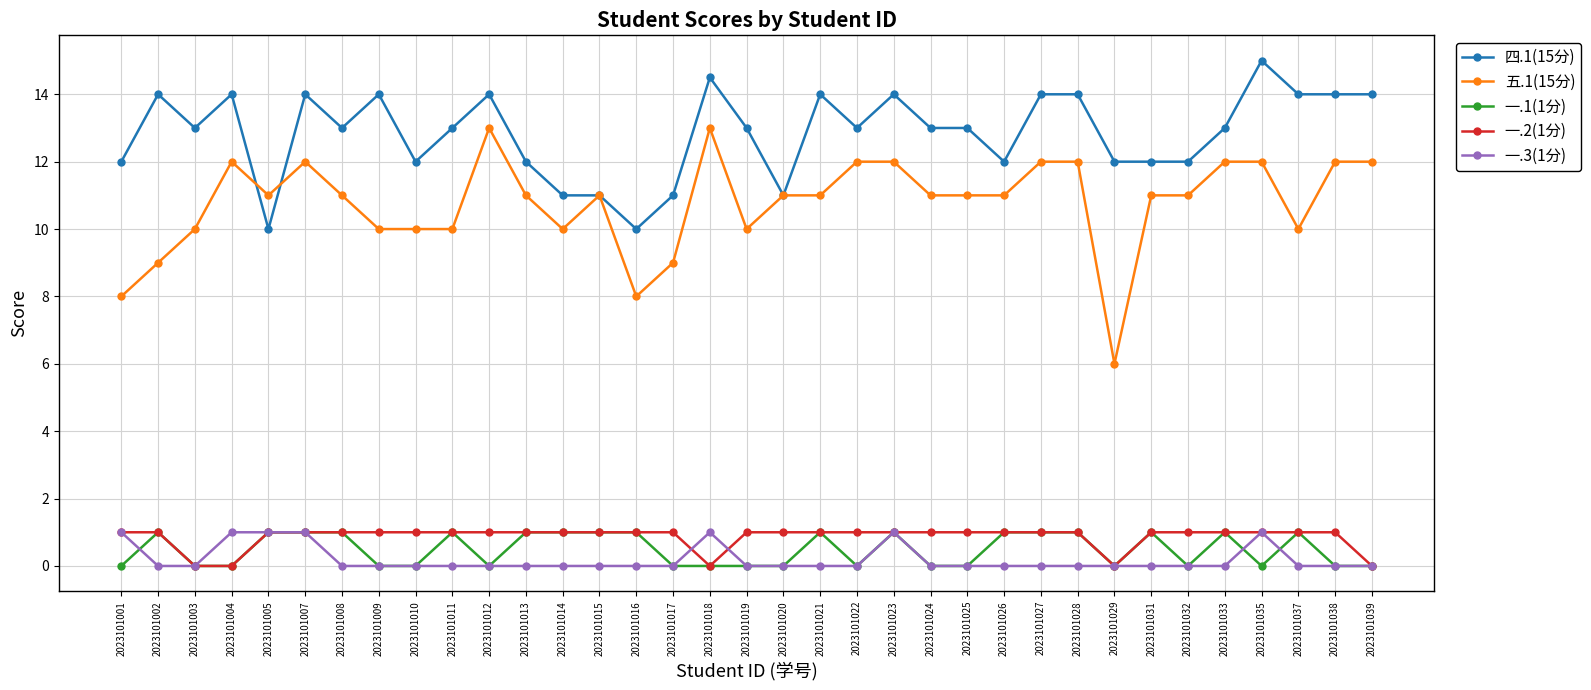

Which series has the largest total across all categories?

四.1(15分)